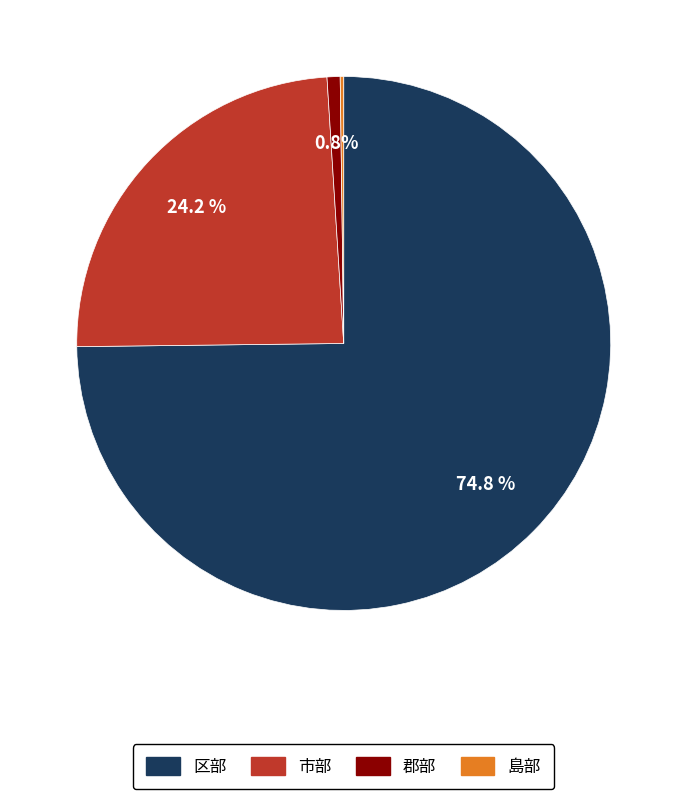

What percentage is the 区部 slice, to the nearest percent?

75%